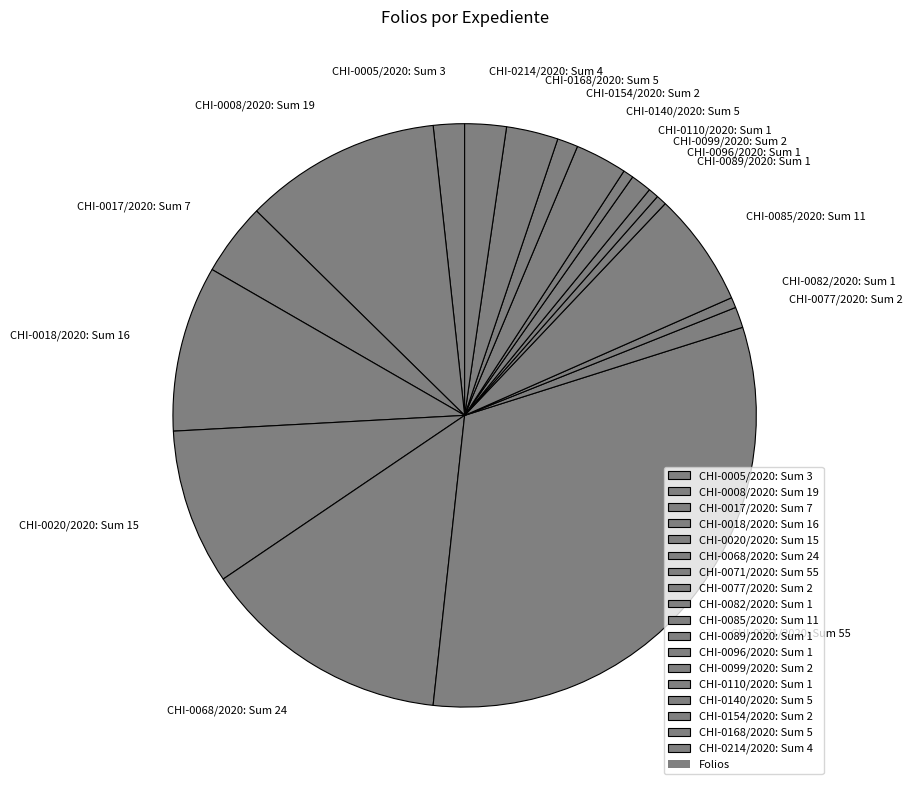

How many segments does this pie chart have?

18